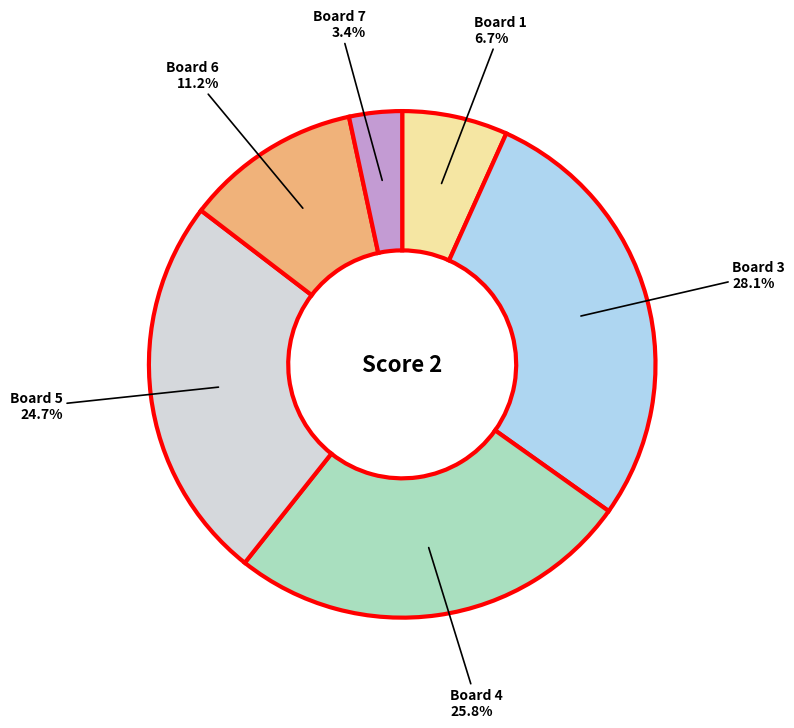

How many slices are in this pie chart?

6